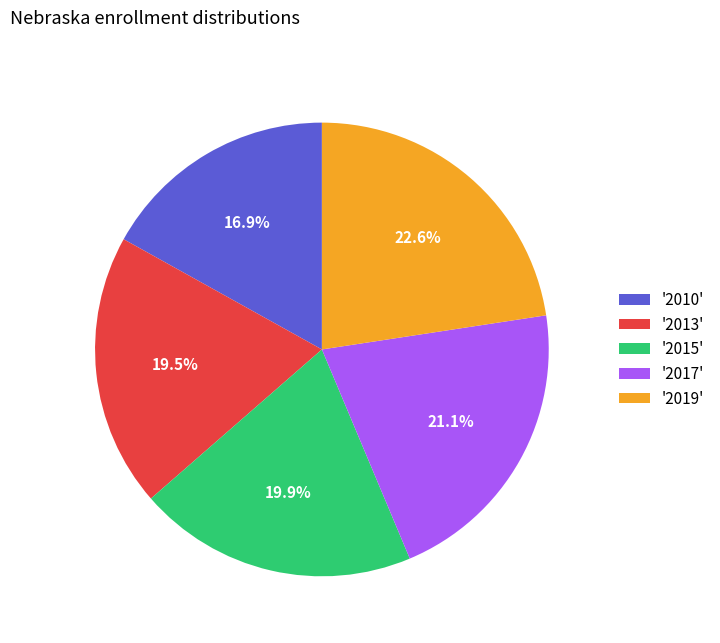

Does '2015' account for over 50% of the chart?

No